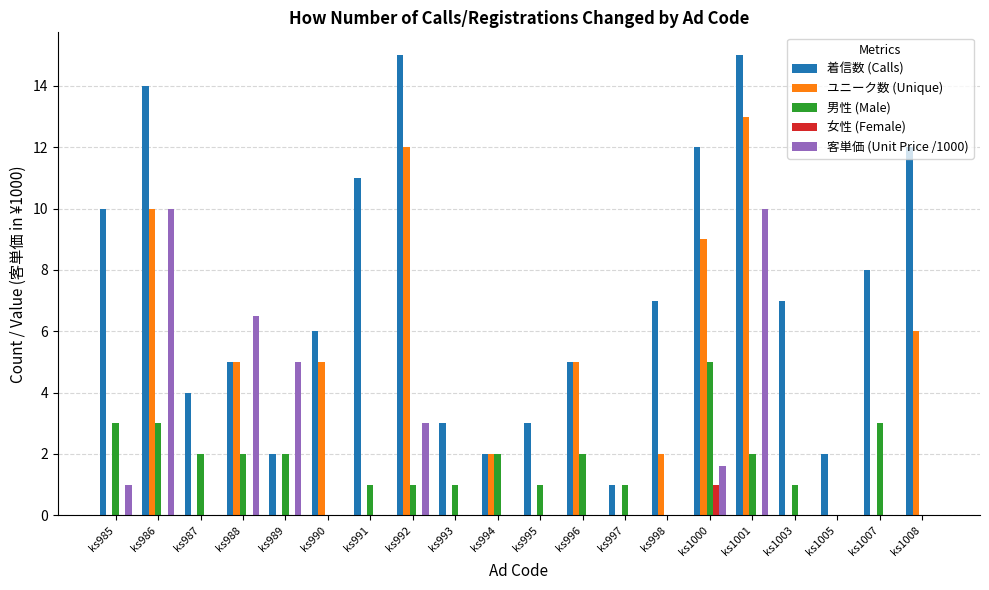

True or false: 女性 (Female) has a value of 1.6 at ks1000.

False